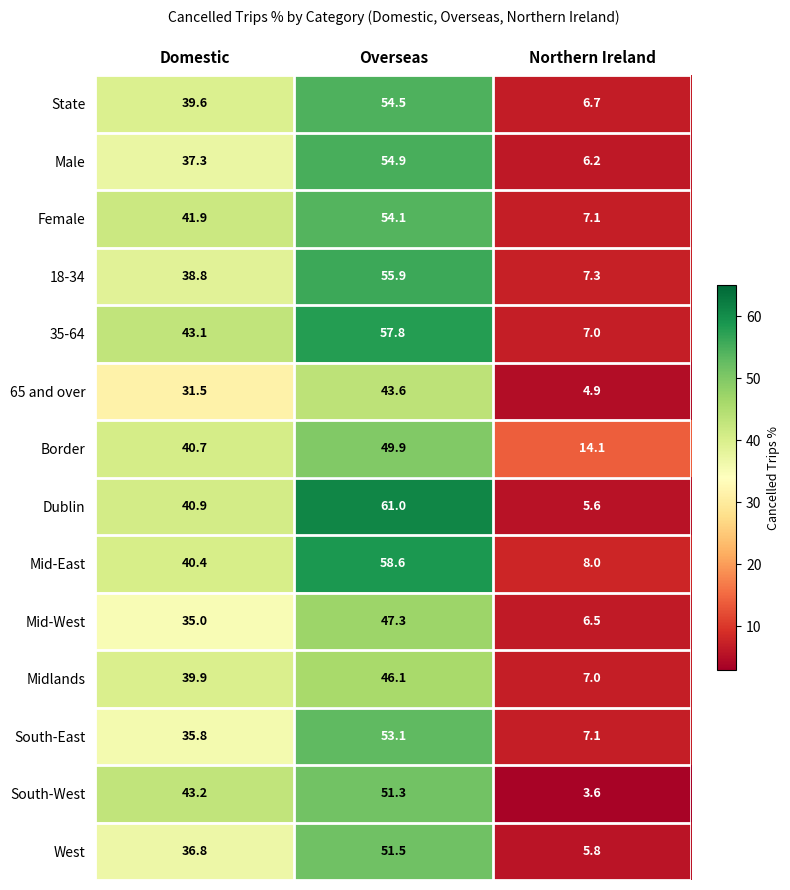

The West series shows 36.8 at Domestic. True or false?

True